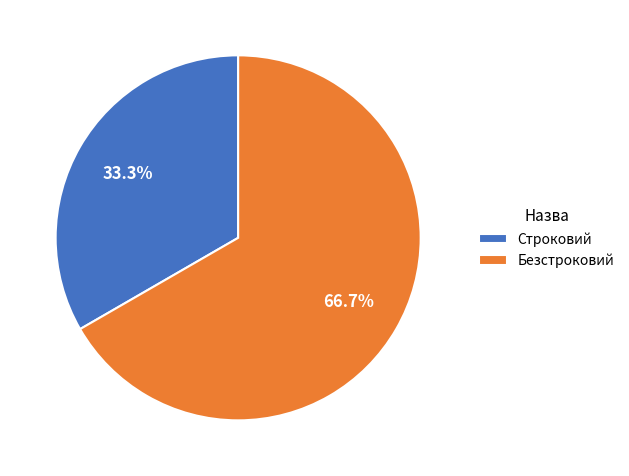

The Безстроковий slice represents 77% of the pie. True or false?

False